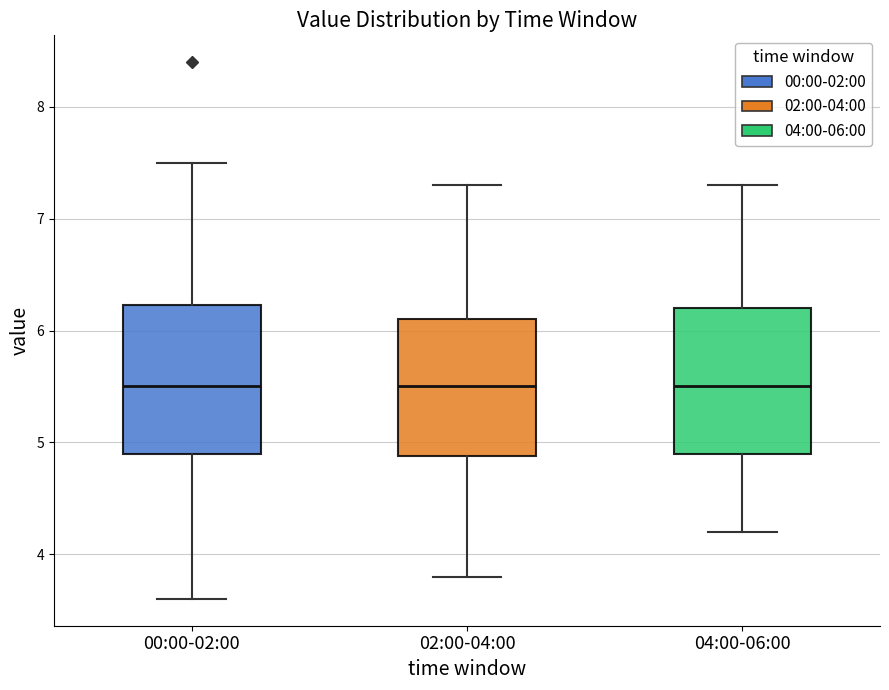

Where does the upper whisker of the box for 04:00-06:00 end on the y-axis? The values are not printed on the chart, so give them approximately, as read against the axis.

7.3